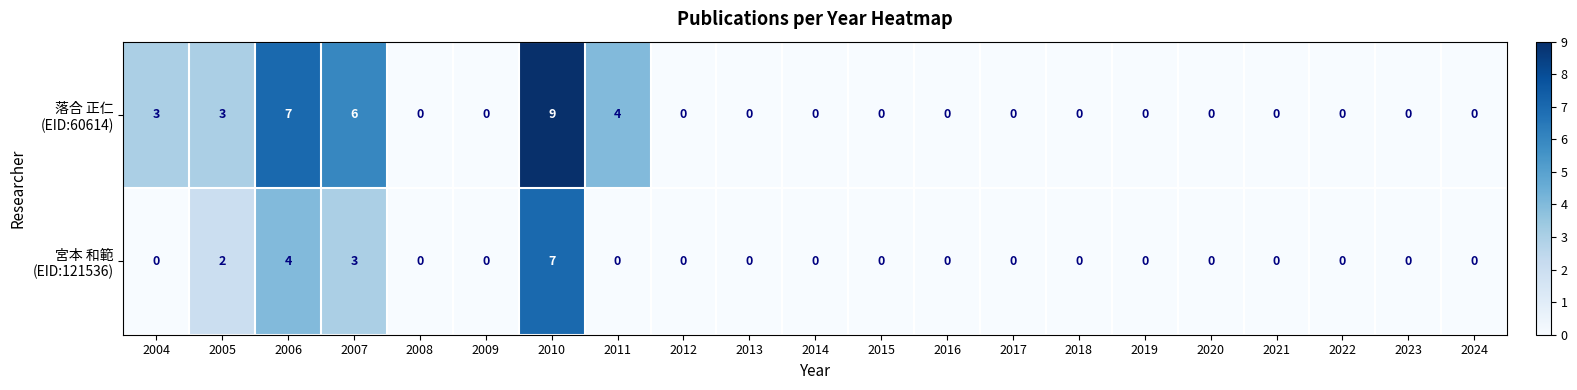

What is the maximum value shown in the chart?

9